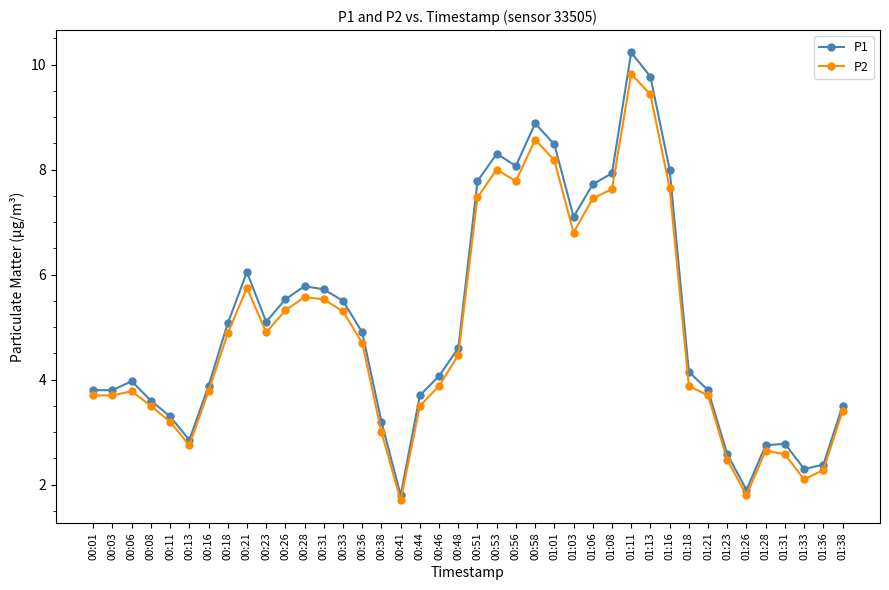

True or false: P2 has more than 1 points higher than both neighbors.

True